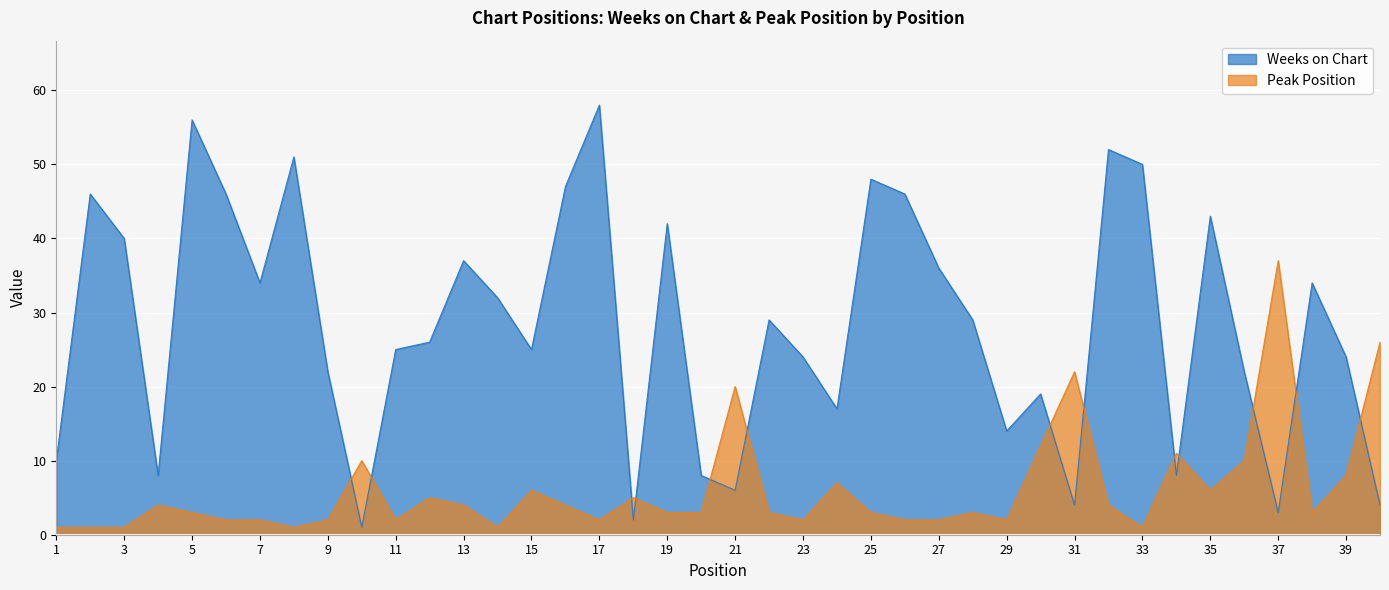

Between which two adjacent categories do Peak Position and Weeks on Chart first intersect?

9 and 10